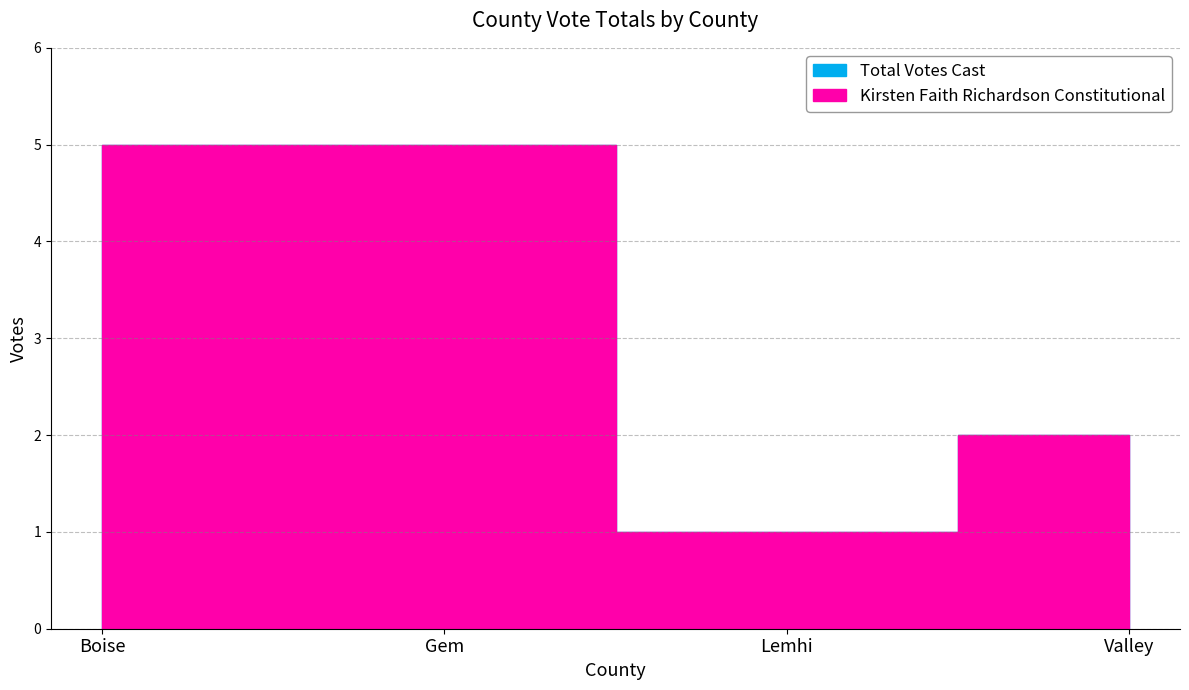

What is the total value across all series at Valley?

4